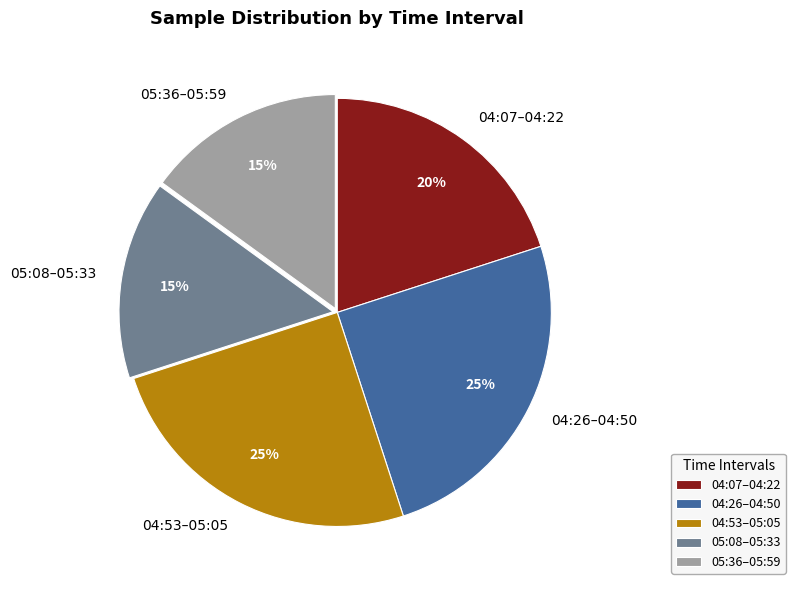

Combined, do 04:26–04:50 and 05:36–05:59 account for over 50%?

No